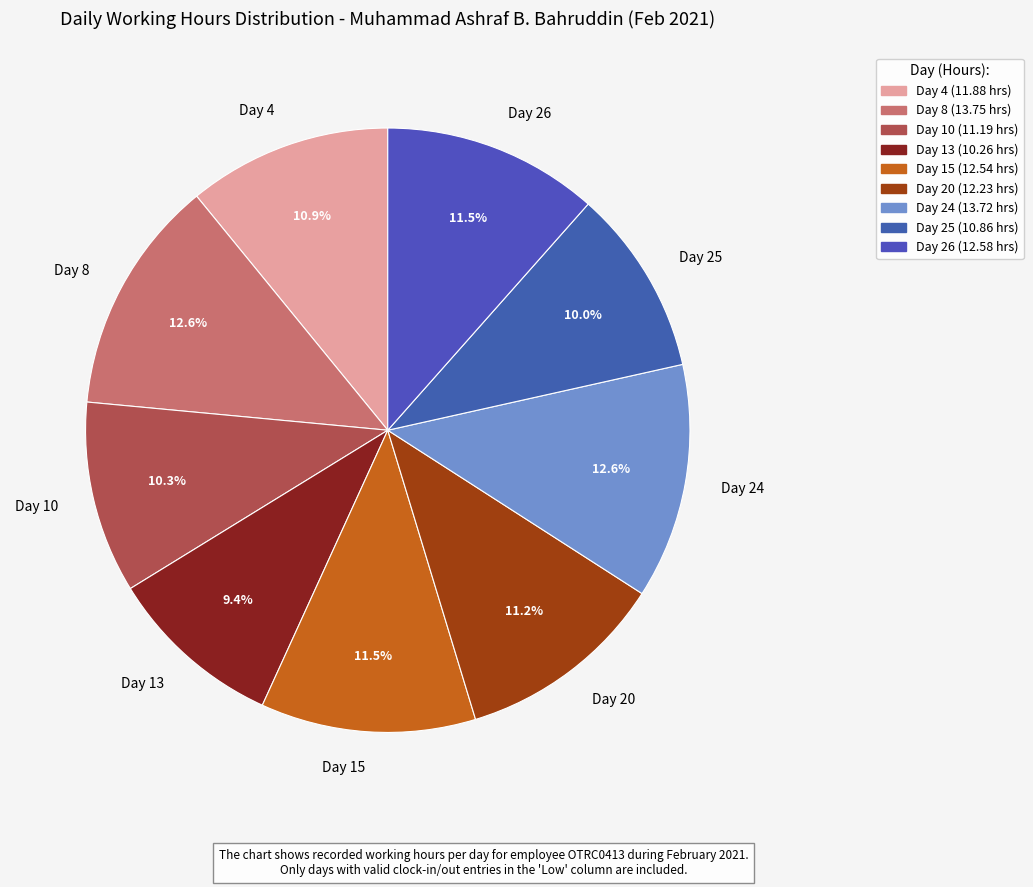

To the nearest percent, what is the average slice percentage?

11%